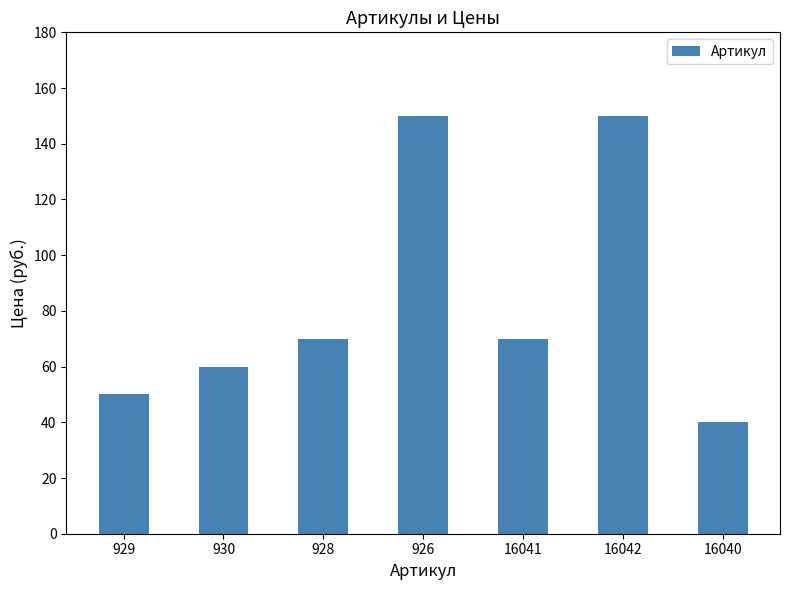

What is the sum of the values at 929 and 926?

200